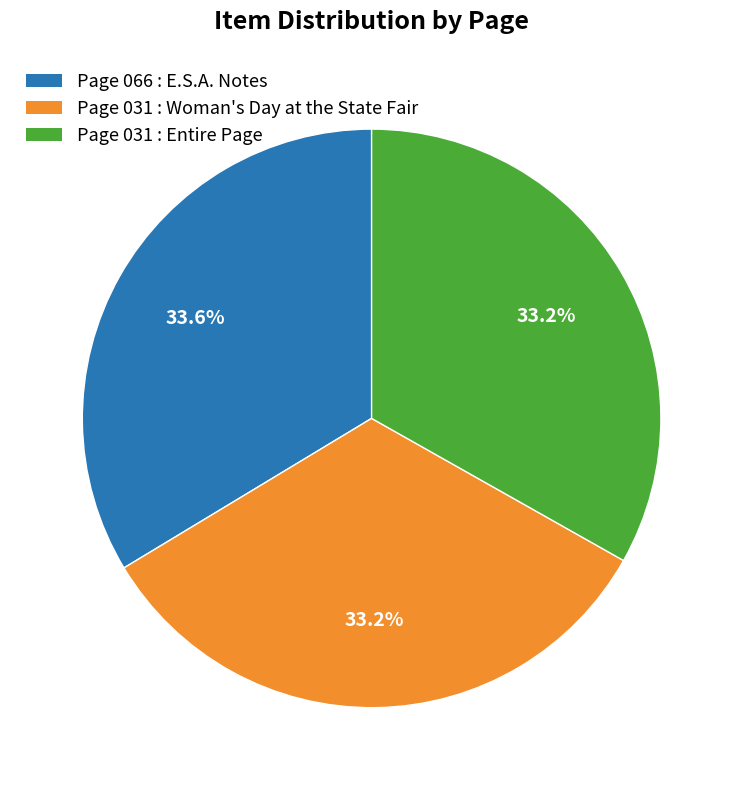

Is there any slice that represents more than half of the pie?

No